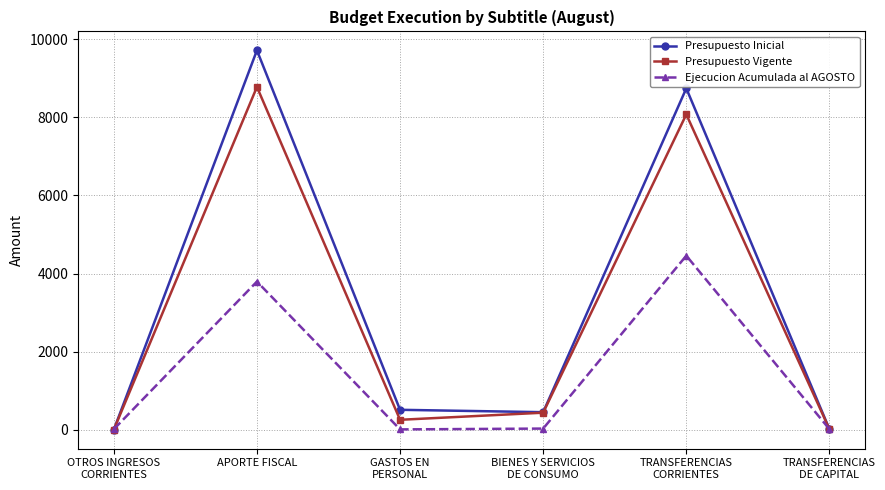

In Presupuesto Inicial, how many points are lower than both neighbors (excluding endpoints)?

1